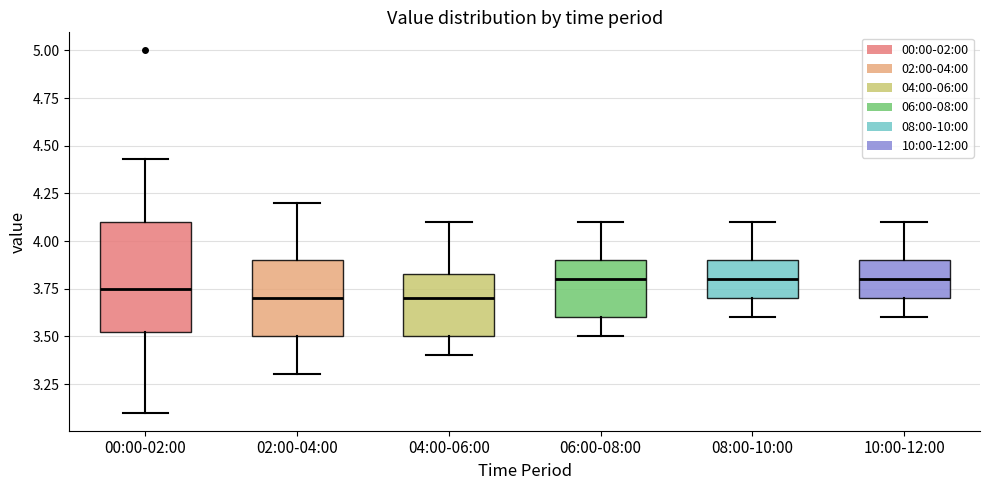

Where is the lower edge of the box for 04:00-06:00 on the y-axis? The values are not printed on the chart, so give them approximately, as read against the axis.

3.50